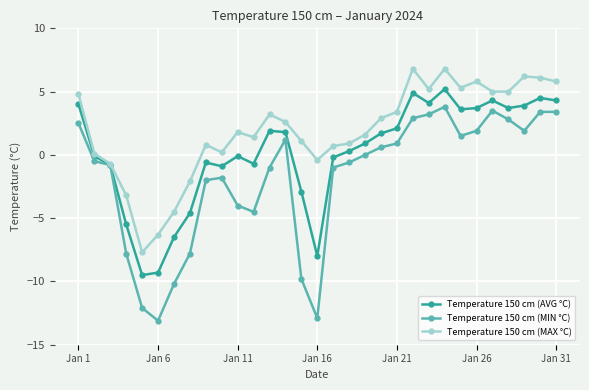

True or false: Temperature 150 cm (MAX °C) has more than 1 points higher than both neighbors.

True